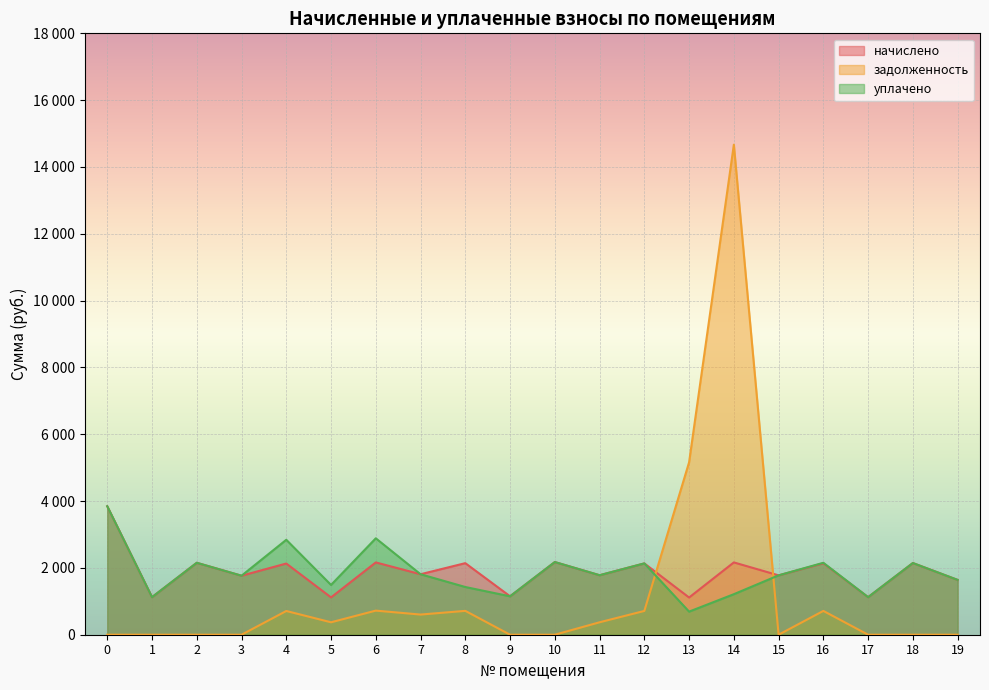

Reading left to right, extract all data points from this chart.

начислено: 0=3845.6	1=1124.5	2=2153.2	3=1766.1	4=2131.1	5=1117.2	6=2164.3	7=1810.3	8=2142.2	9=1150.3	10=2175.3	11=1780.8	12=2134.8	13=1113.5	14=2164.3	15=1777.1	16=2138.5	17=1124.5	18=2145.8	19=1640.7
задолженность: 0=0.0	1=0.0	2=0.0	3=0.0	4=710.4	5=372.4	6=721.4	7=603.4	8=714.0	9=0.0	10=0.0	11=372.4	12=711.6	13=5160.3	14=14667.2	15=0.0	16=712.8	17=0.0	18=0.0	19=0.0
уплачено: 0=3845.6	1=1124.5	2=2153.2	3=1766.1	4=2841.4	5=1489.6	6=2885.7	7=1810.3	8=1428.1	9=1149.8	10=2175.3	11=1780.8	12=2134.8	13=691.3	14=1212.9	15=1777.1	16=2153.0	17=1124.5	18=2145.8	19=1640.7